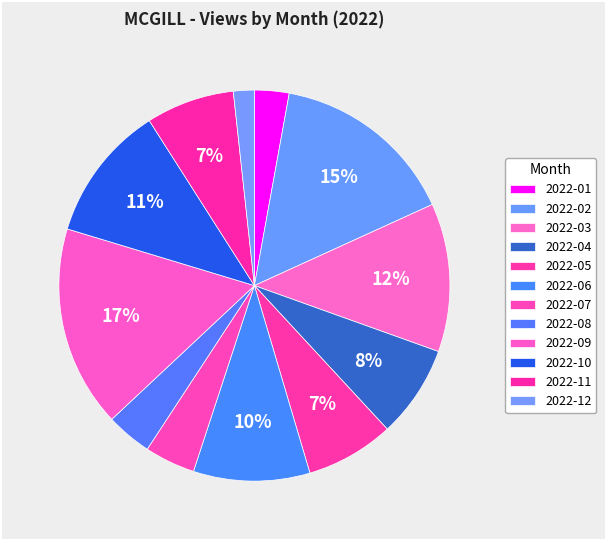

To the nearest percent, what percentage of the pie is 2022-09?

17%